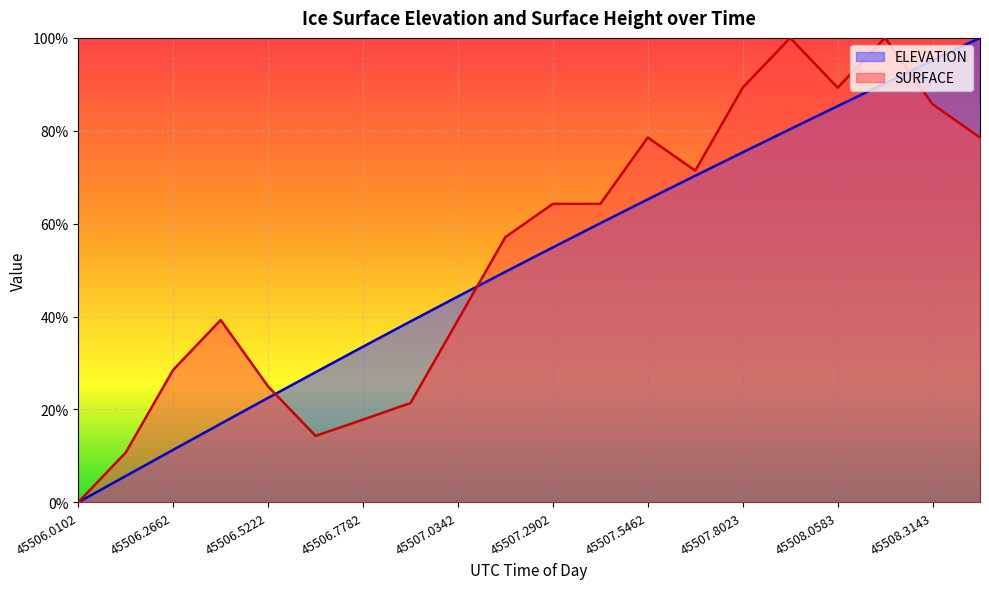

Which series has the largest total across all categories?

SURFACE